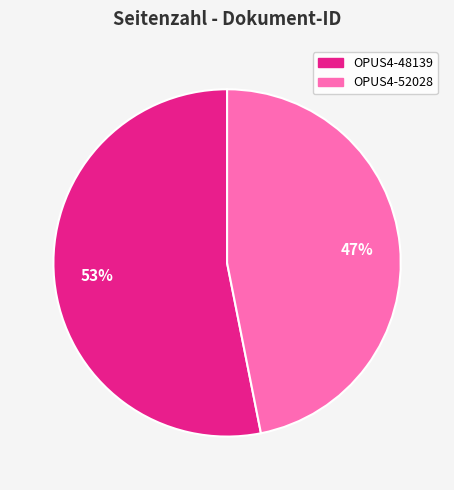

Rank the categories by value from lowest to highest.

OPUS4-52028, OPUS4-48139